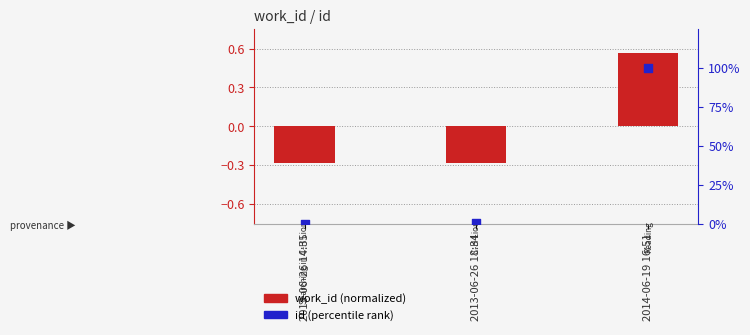

Which series has the largest total across all categories?

id (percentile rank)